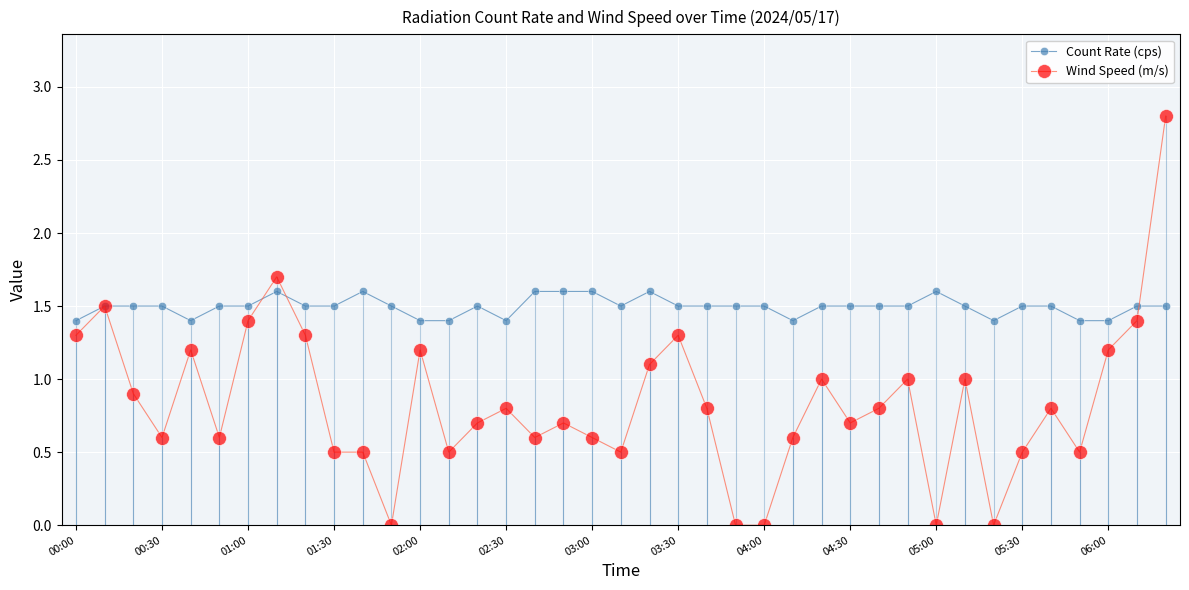

True or false: Wind Speed (m/s) and Count Rate (cps) intersect in this chart.

True